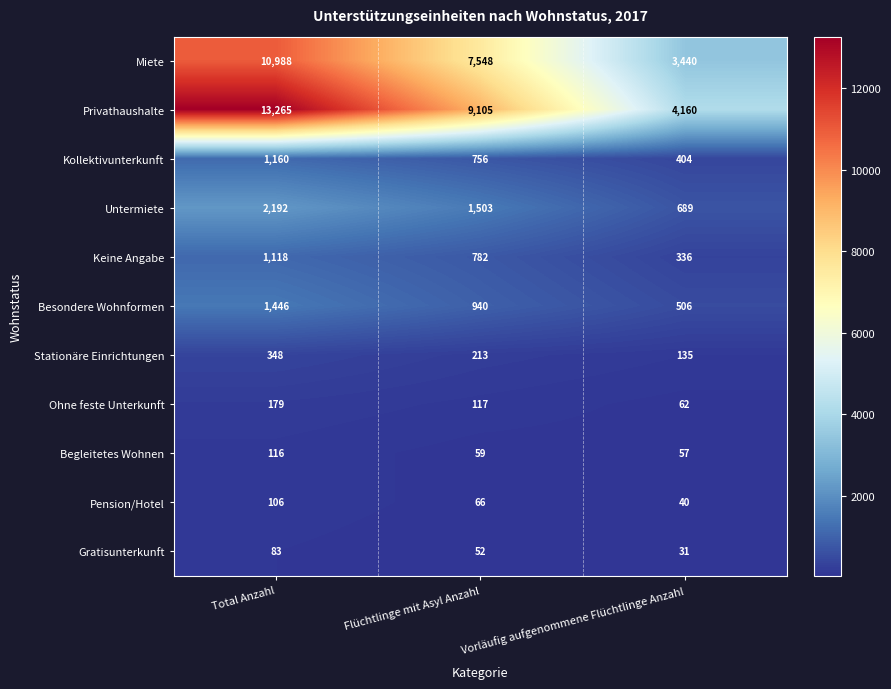

Which label corresponds to the largest value in the chart?

Total Anzahl